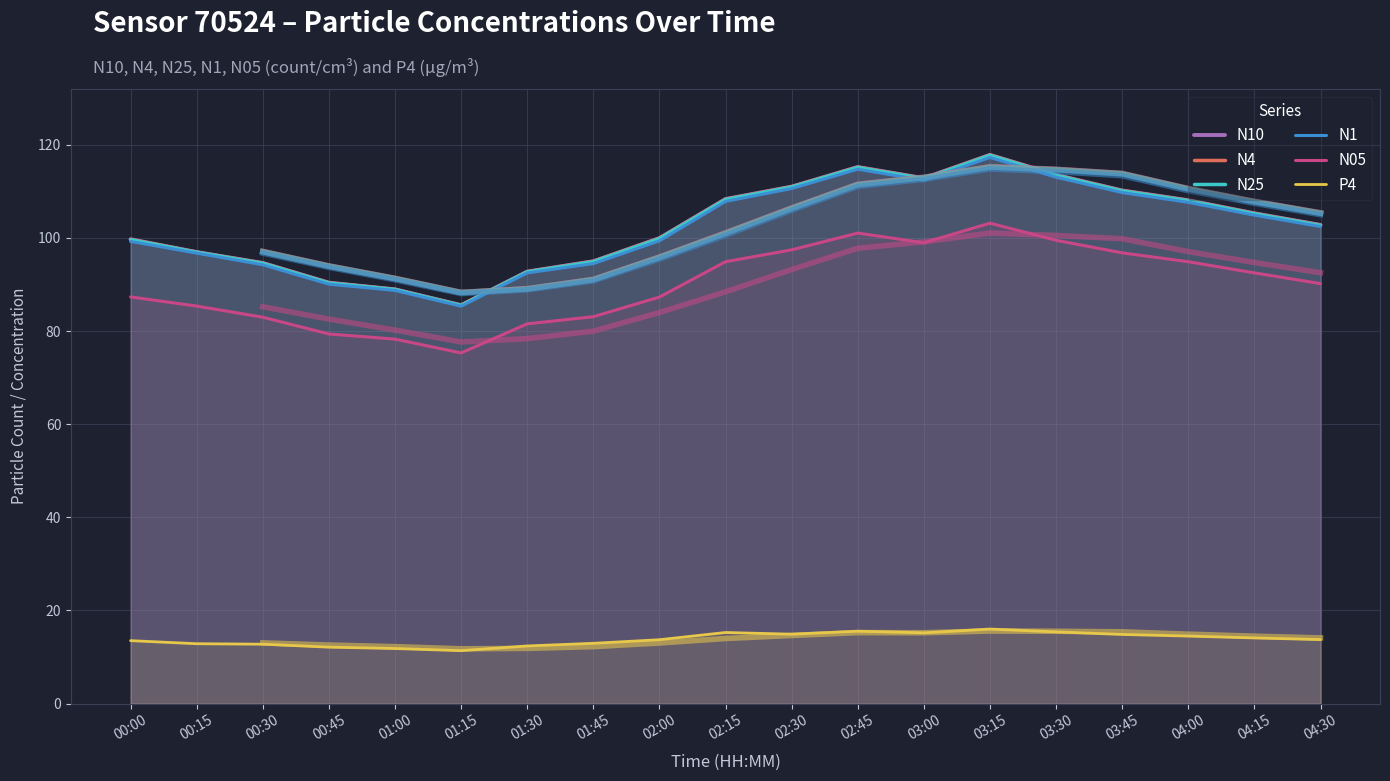

Which category has the highest value across all series?

03:15